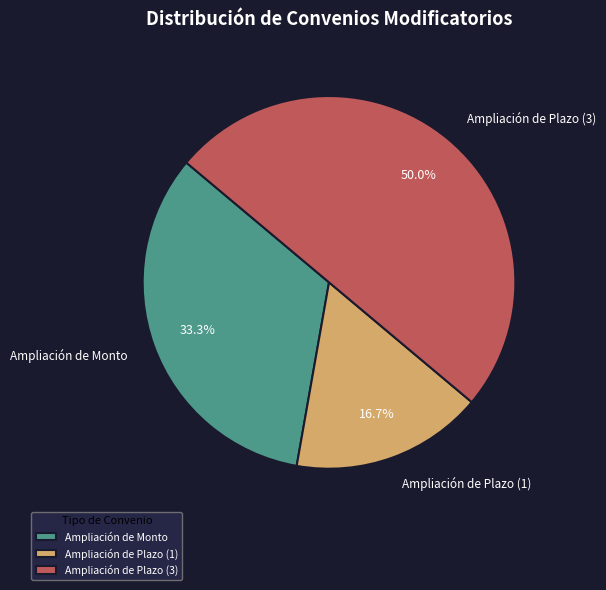

To the nearest percent, what portion does Ampliación de Plazo (3) represent?

50%